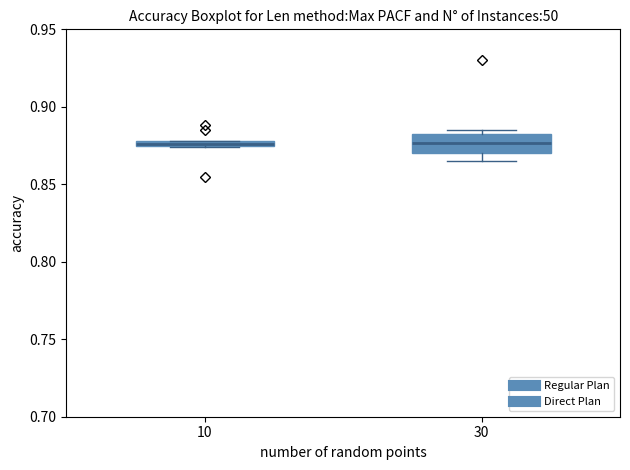

Which box is the tallest, from its lower edge to its upper edge?

30